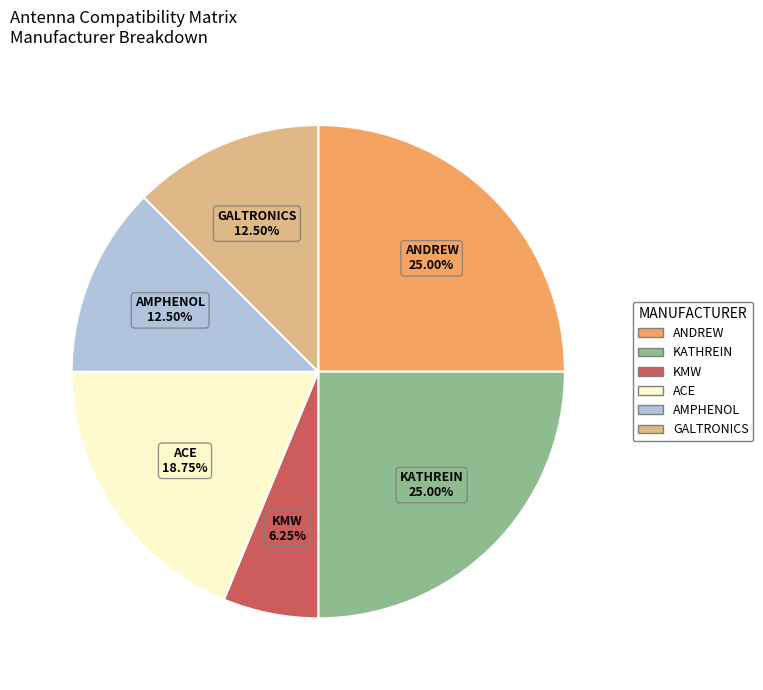

What is the ratio of the value at GALTRONICS to the value at ANDREW?

0.5